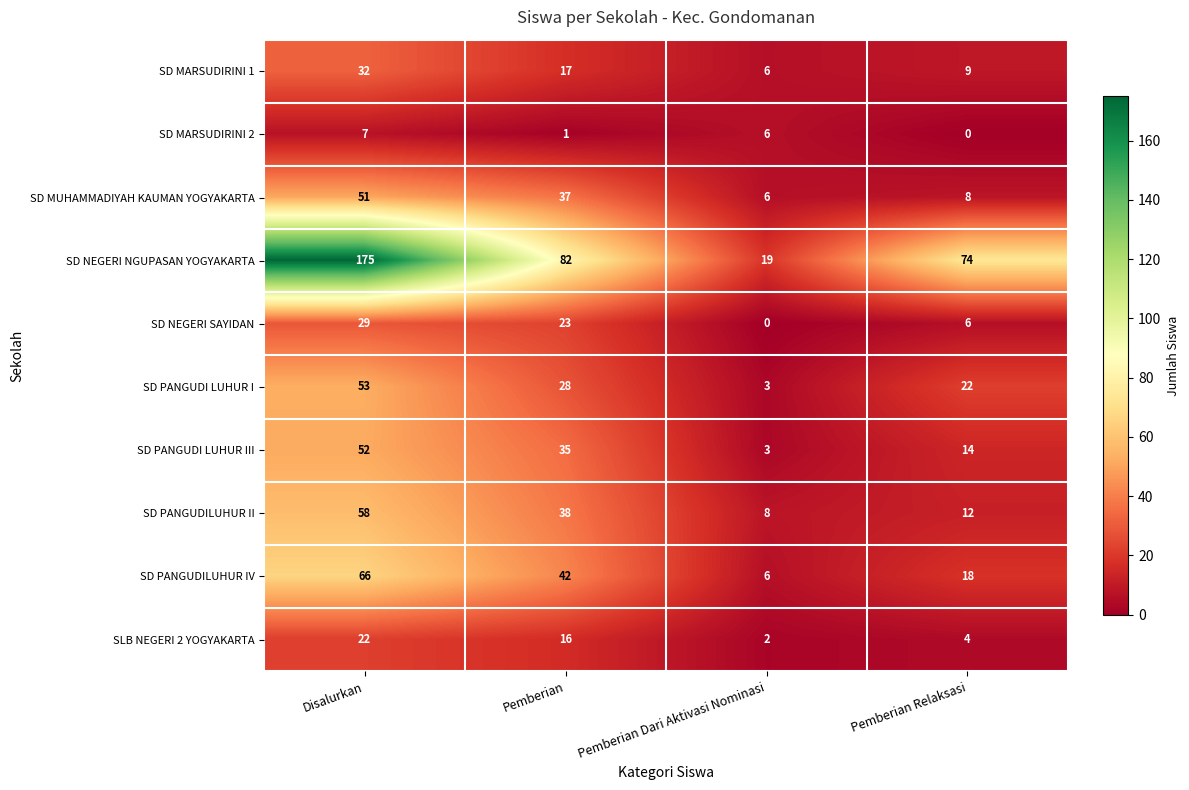

Rank the series at Disalurkan from lowest to highest value.

SD MARSUDIRINI 2, SLB NEGERI 2 YOGYAKARTA, SD NEGERI SAYIDAN, SD MARSUDIRINI 1, SD MUHAMMADIYAH KAUMAN YOGYAKARTA, SD PANGUDI LUHUR III, SD PANGUDI LUHUR I, SD PANGUDILUHUR II, SD PANGUDILUHUR IV, SD NEGERI NGUPASAN YOGYAKARTA